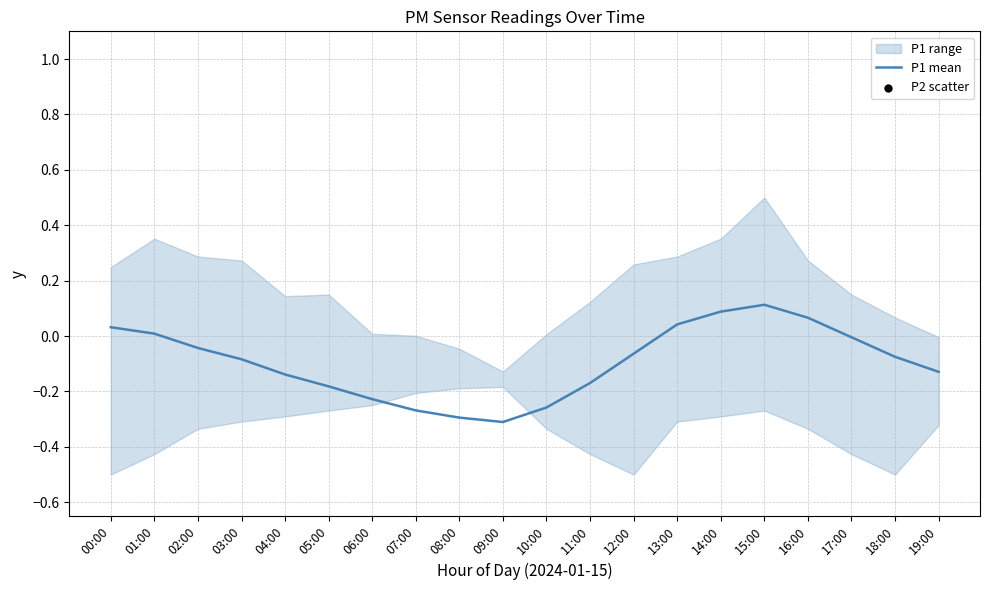

Which series has the largest total across all categories?

P1 mean